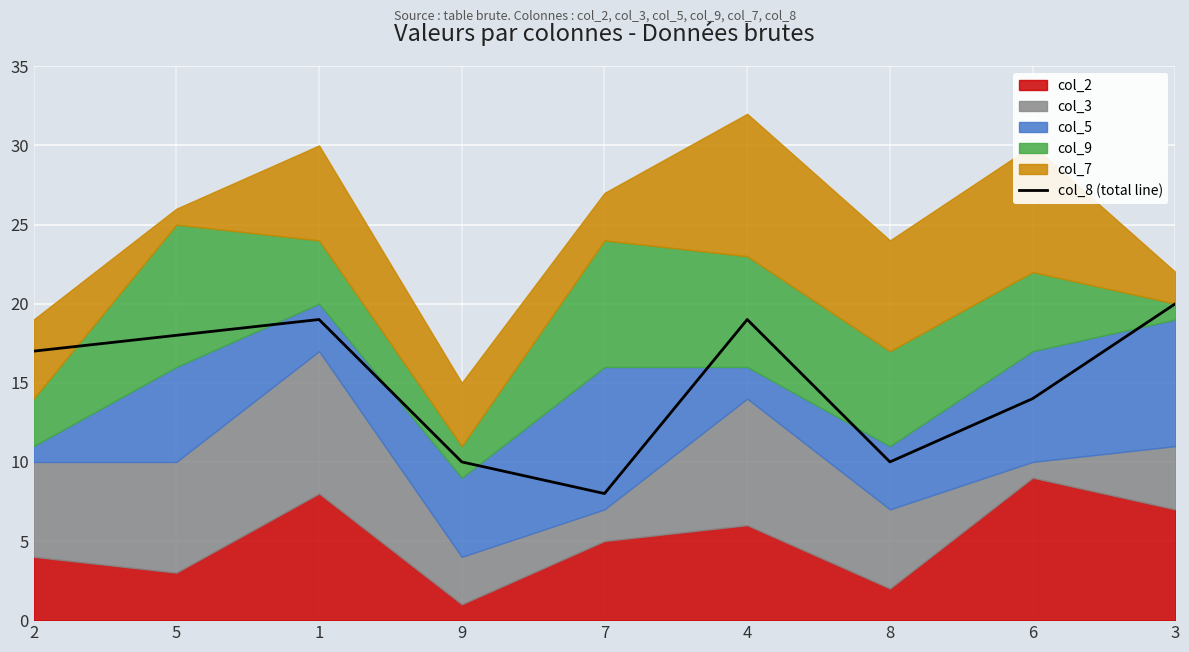

How many data points are above 17?

4